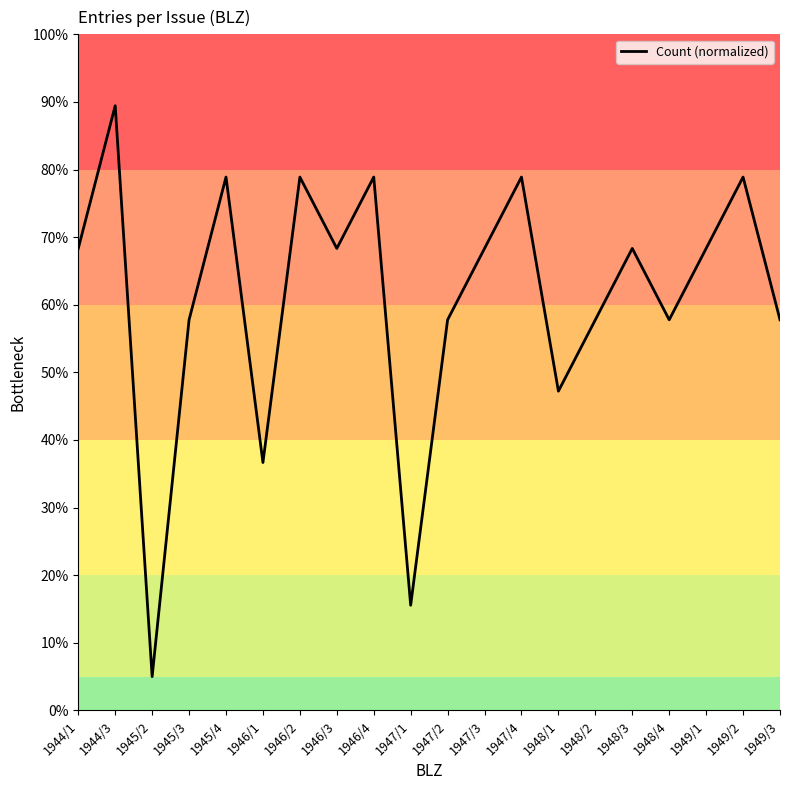

List the labels in order of value, smallest first.

1945/2, 1947/1, 1946/1, 1948/1, 1945/3, 1947/2, 1948/2, 1948/4, 1949/3, 1944/1, 1946/3, 1947/3, 1948/3, 1949/1, 1945/4, 1946/2, 1946/4, 1947/4, 1949/2, 1944/3